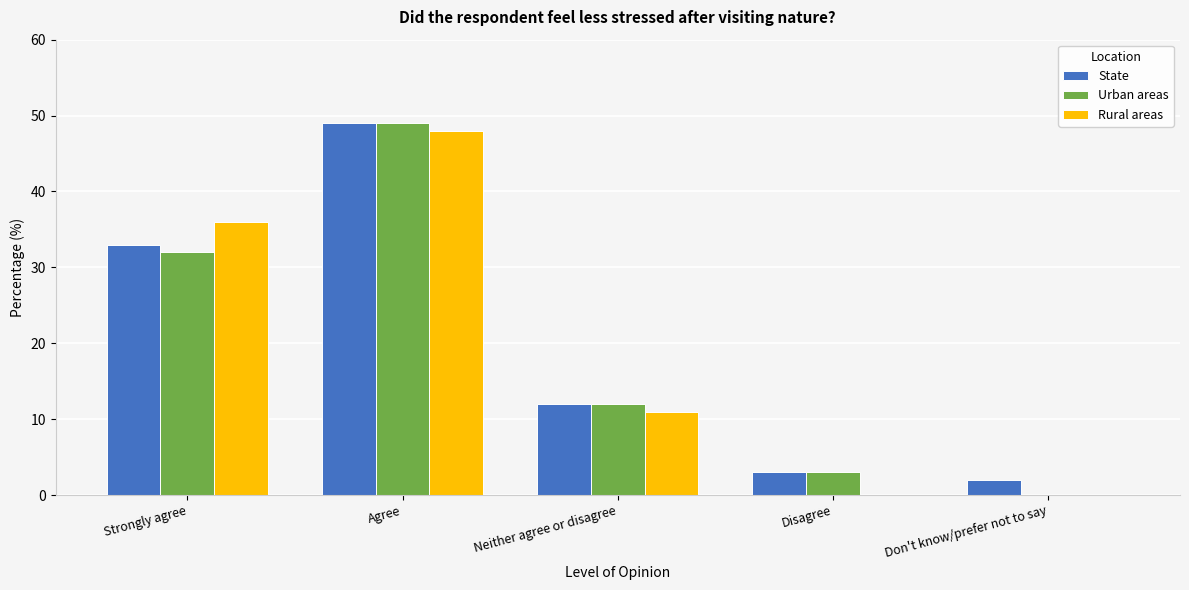

At which category is the sum across all series the highest?

Agree